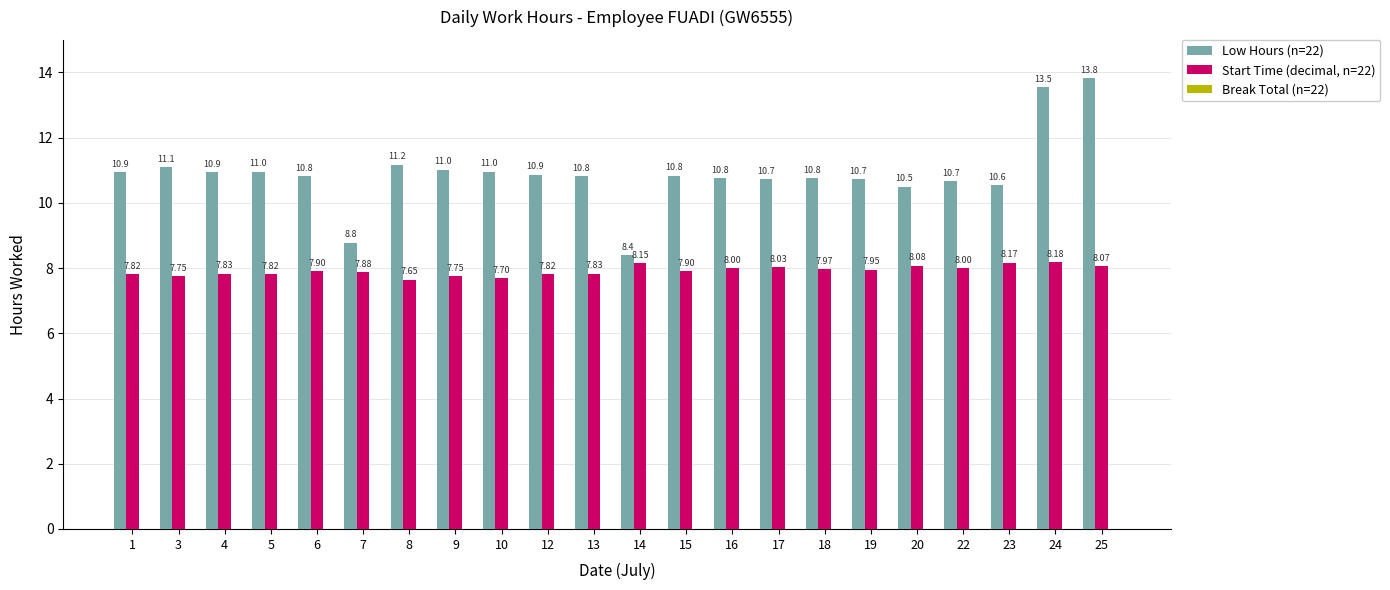

What is the total value across all series at 25?

21.9